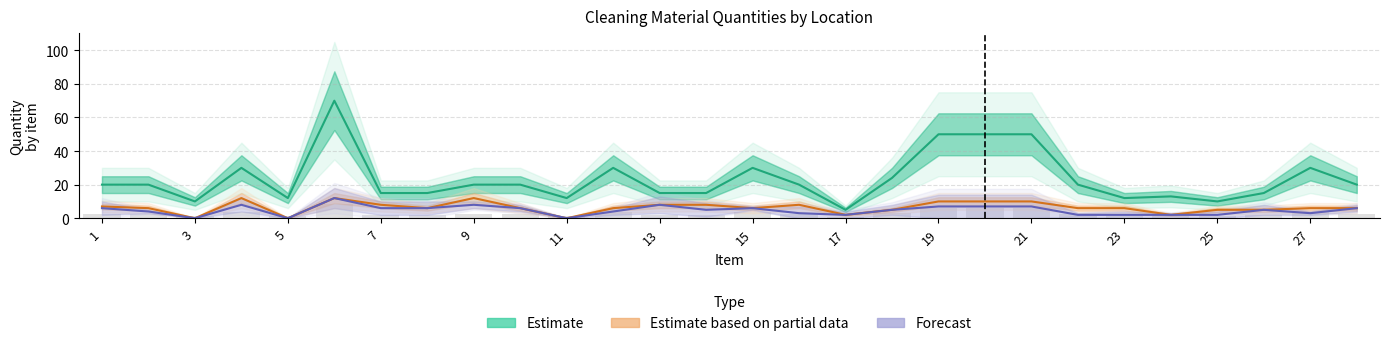

List the series in order of their peak value, lowest first.

Estimate based on partial data, Forecast, Estimate